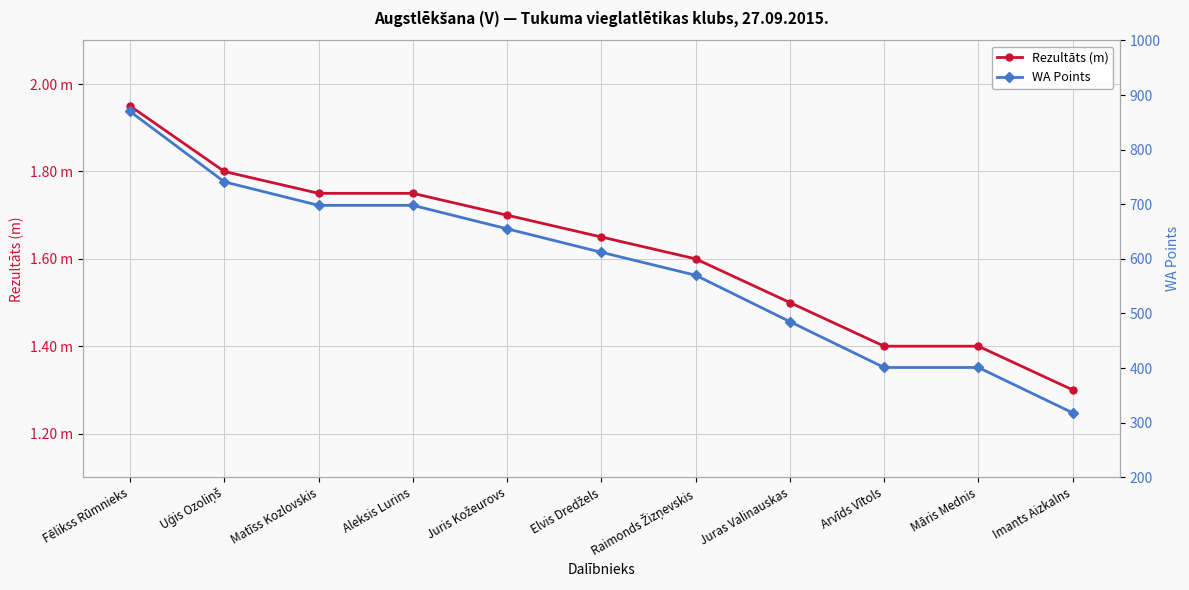

Reading left to right, transcribe all the data shown in this chart.

Rezultāts (m): 1.9	1.8	1.8	1.8	1.7	1.6	1.6	1.5	1.4	1.4	1.3
WA Points: 870.0	741.0	698.0	698.0	655.0	612.0	570.0	485.0	401.0	401.0	318.0